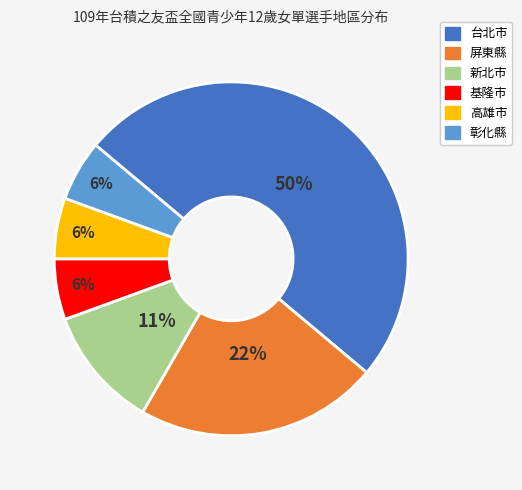

What is the ratio of the value at 屏東縣 to the value at 新北市?

2.0